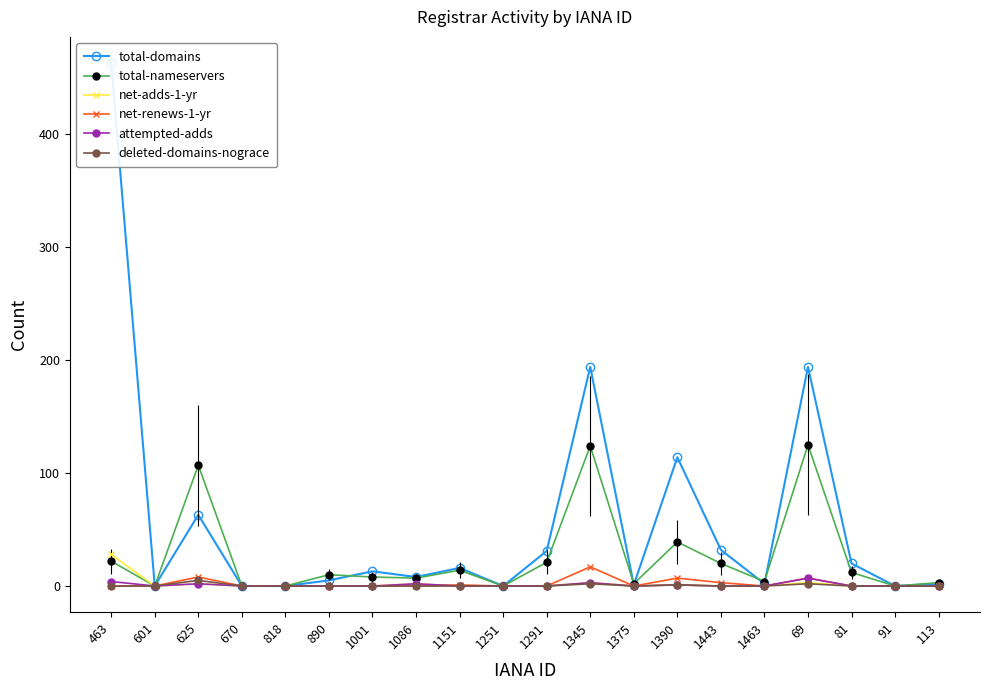

Is it true that total-nameservers equals 0 at 91?

True